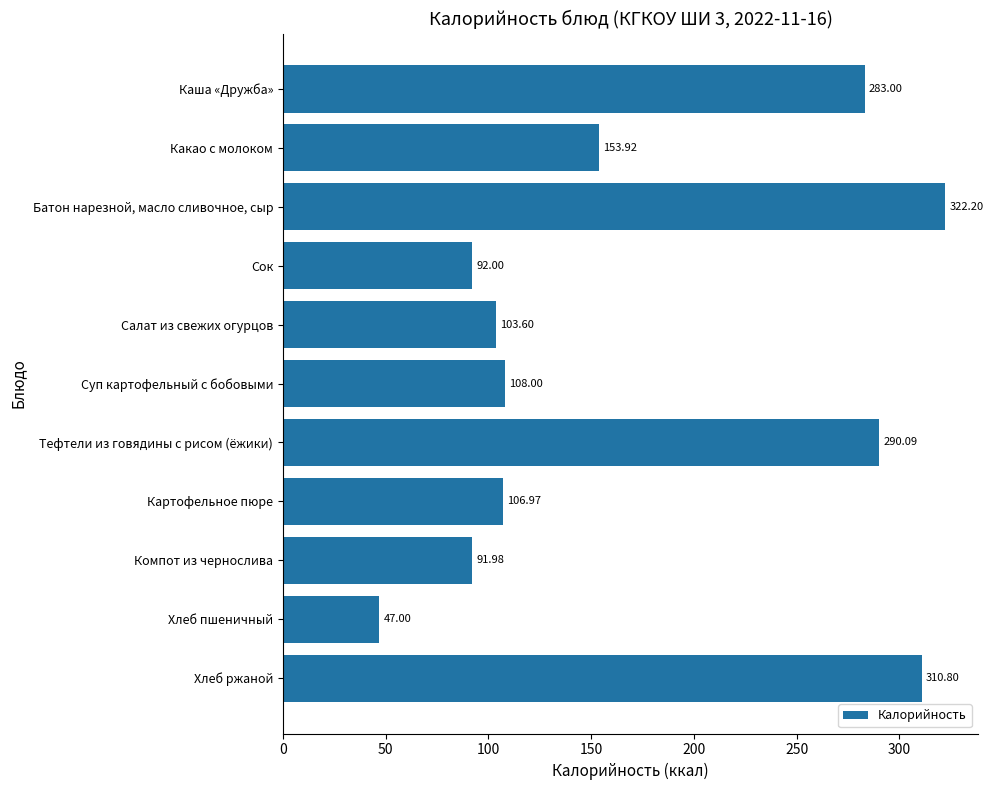

Are the bars grouped side by side (vs. stacked)?

No